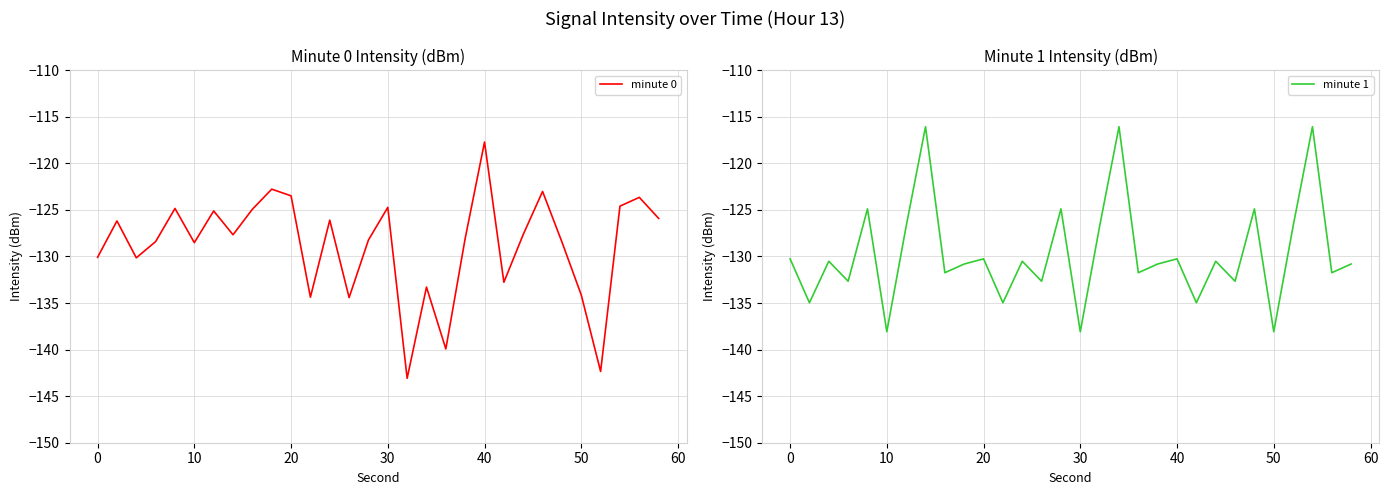

Which series has the largest range (max minus min)?

minute 0